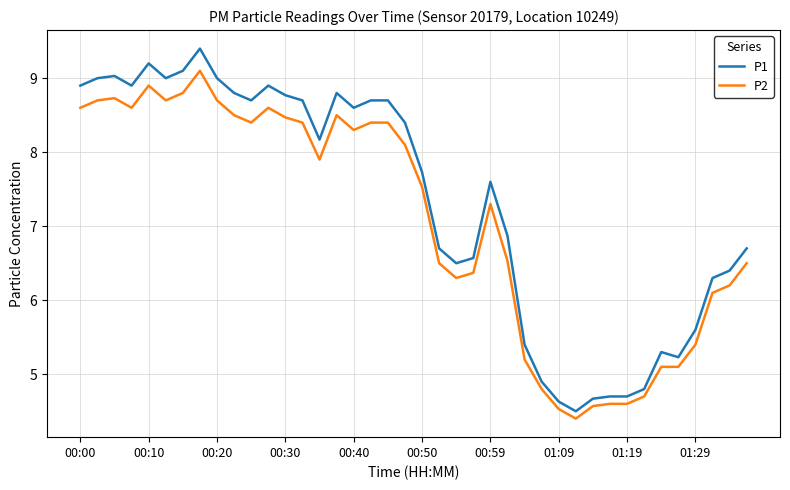

Which series has the largest range (max minus min)?

P1